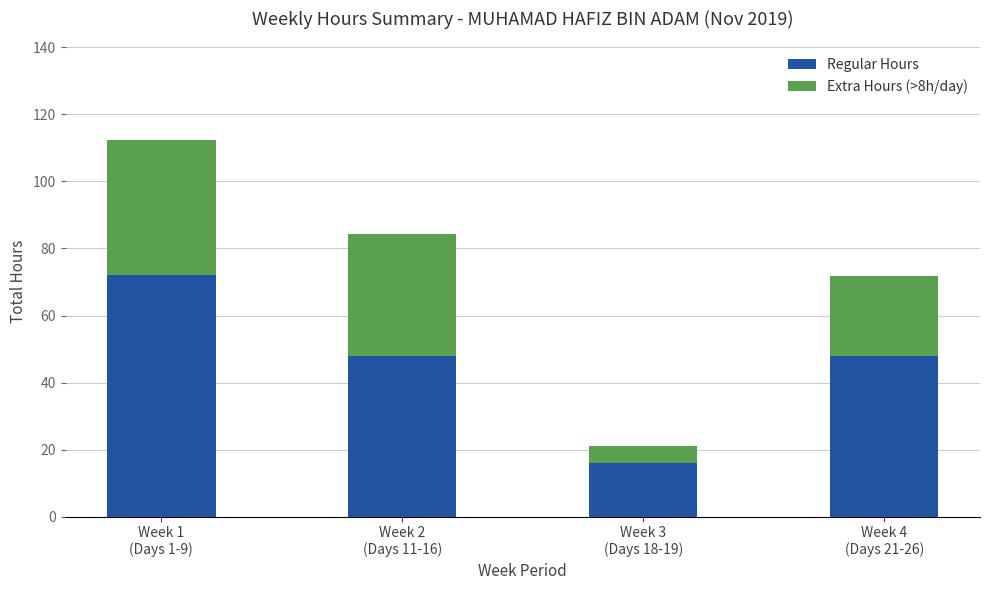

What is the highest value of the Regular Hours series?

72.0